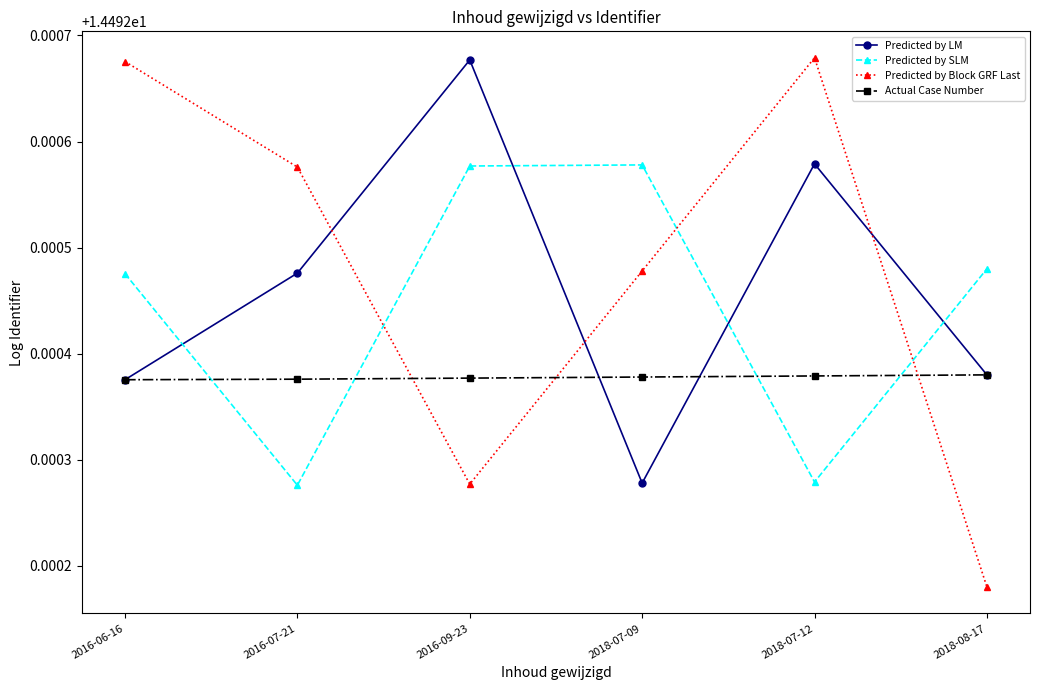

How many distinct data groups are displayed?

4